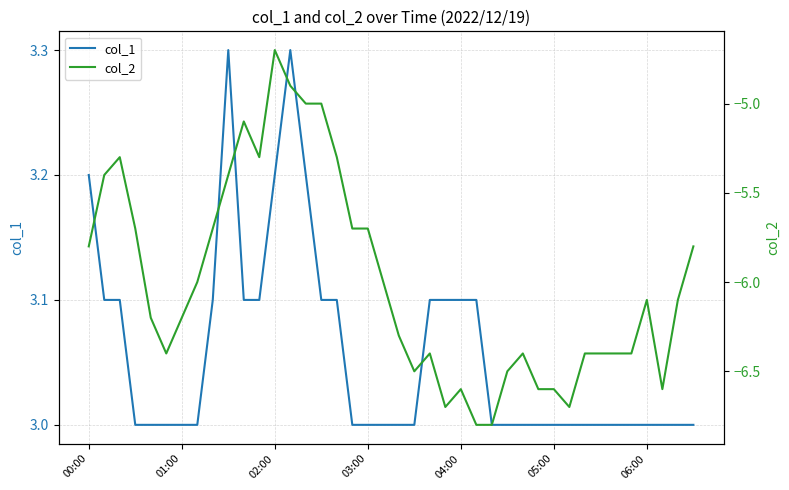

At which category does the chart reach its peak across all series?

9